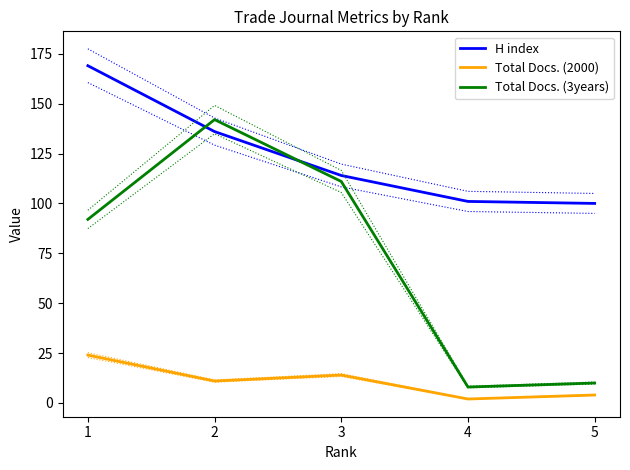

What value does the Total Docs. (3years) series have at 2?

142